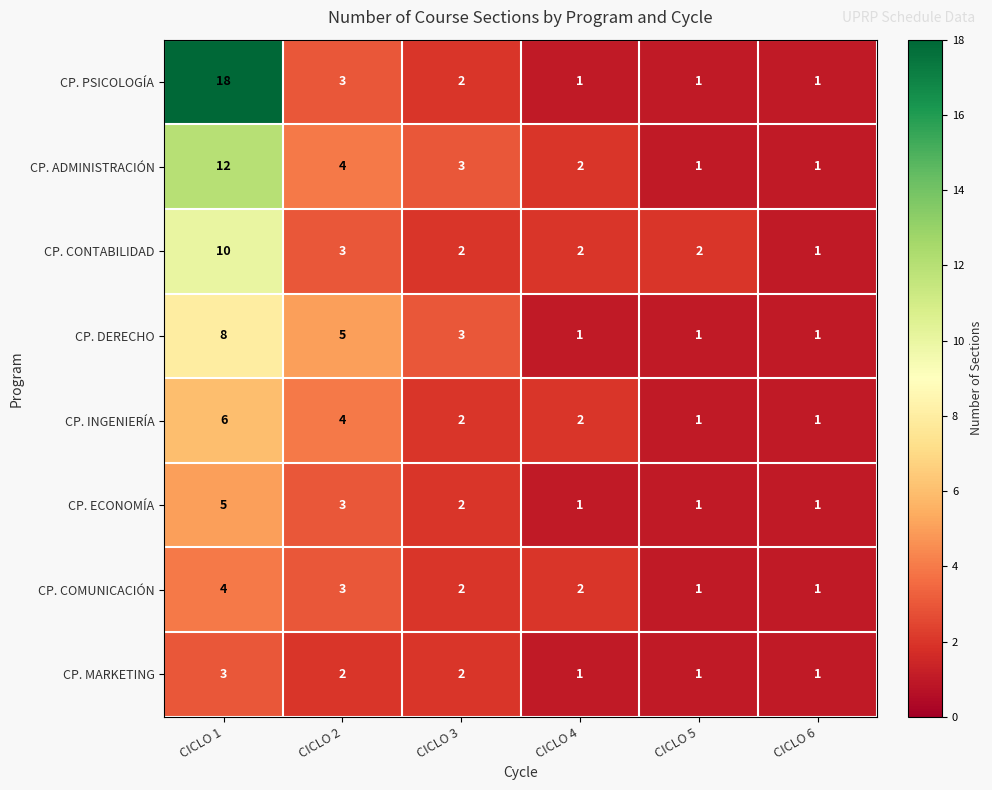

What is the average value of the CP. PSICOLOGÍA series?

4